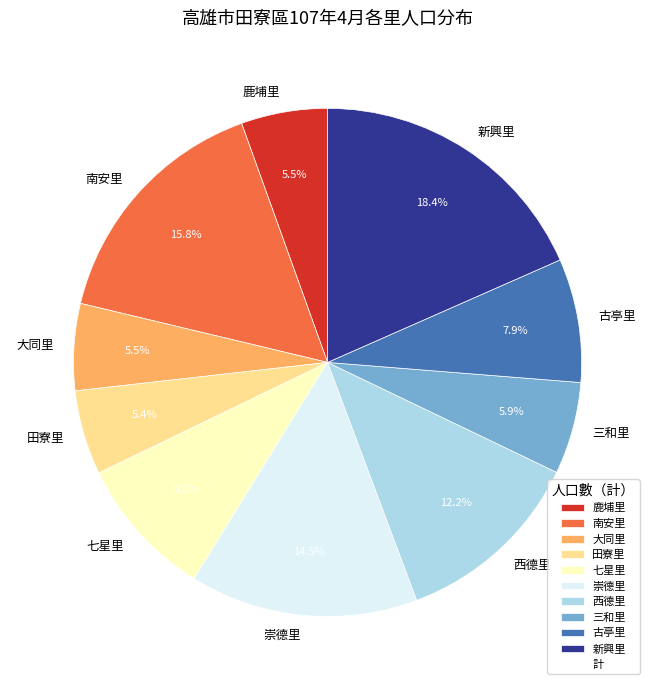

To the nearest percent, what is the combined percentage of 大同里 and 田寮里?

11%